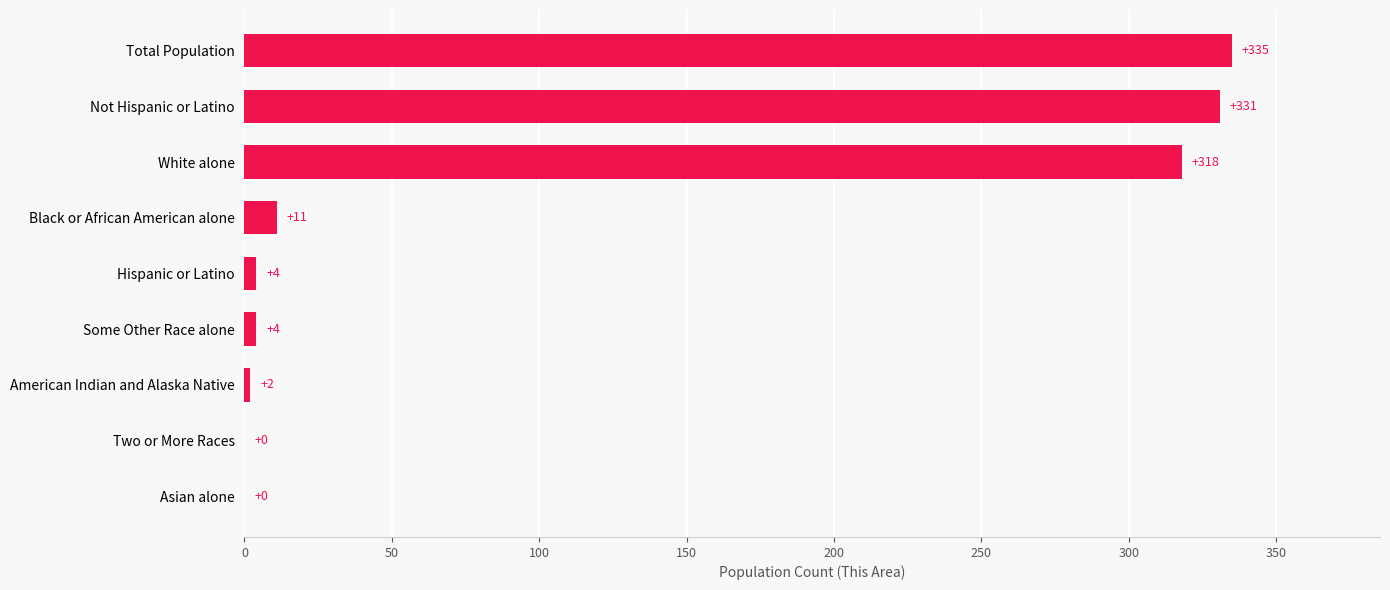

Reading bottom to top, list all the values displayed in this chart.

Asian alone=0	Two or More Races=0	American Indian and Alaska Native=2	Some Other Race alone=4	Hispanic or Latino=4	Black or African American alone=11	White alone=318	Not Hispanic or Latino=331	Total Population=335